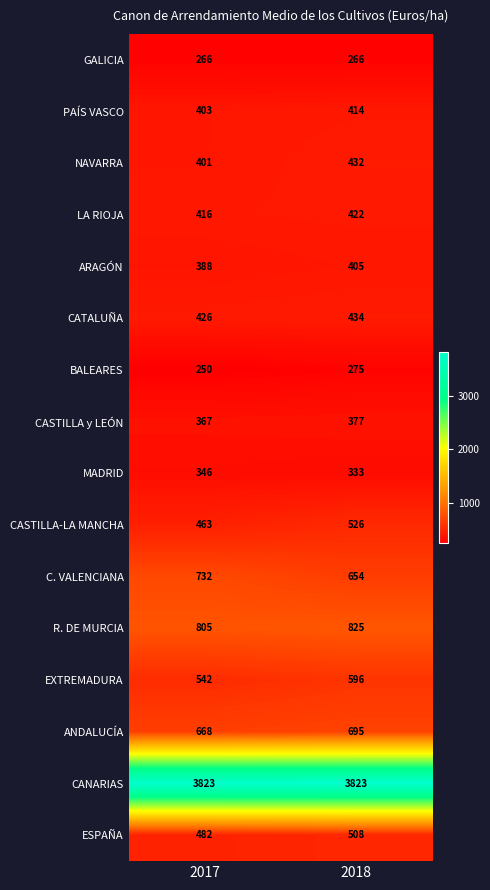

What is the spread (max minus min) of values at 2018?

3557